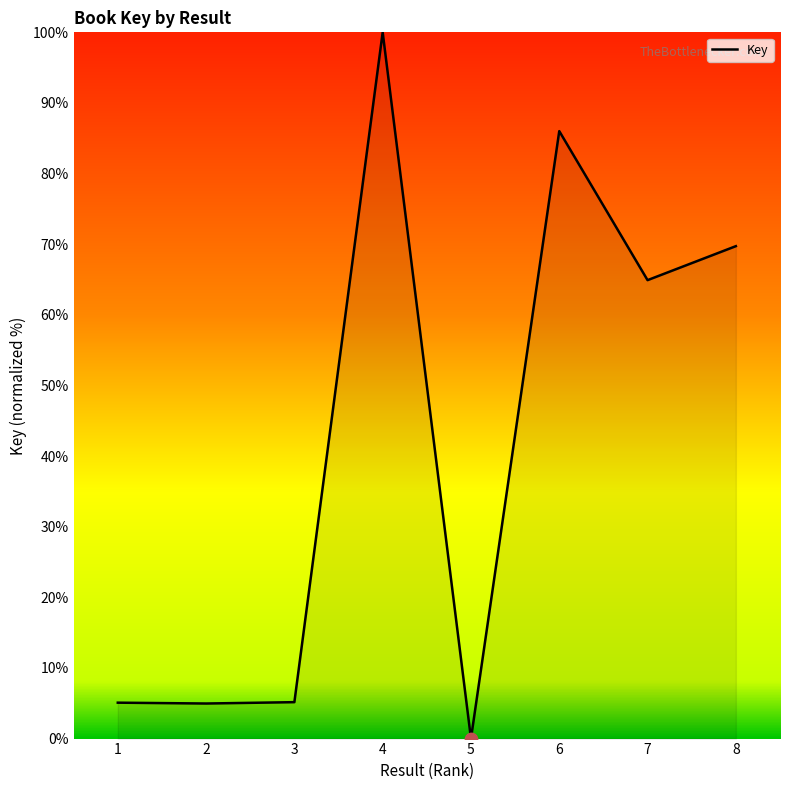

Approximately how many times larger is the value at 4 compared to 1?

19.7